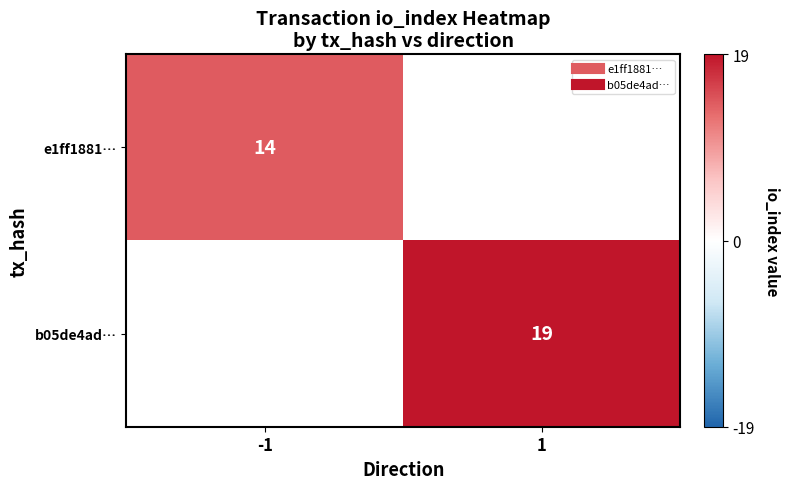

How many categories are shown in the chart?

2